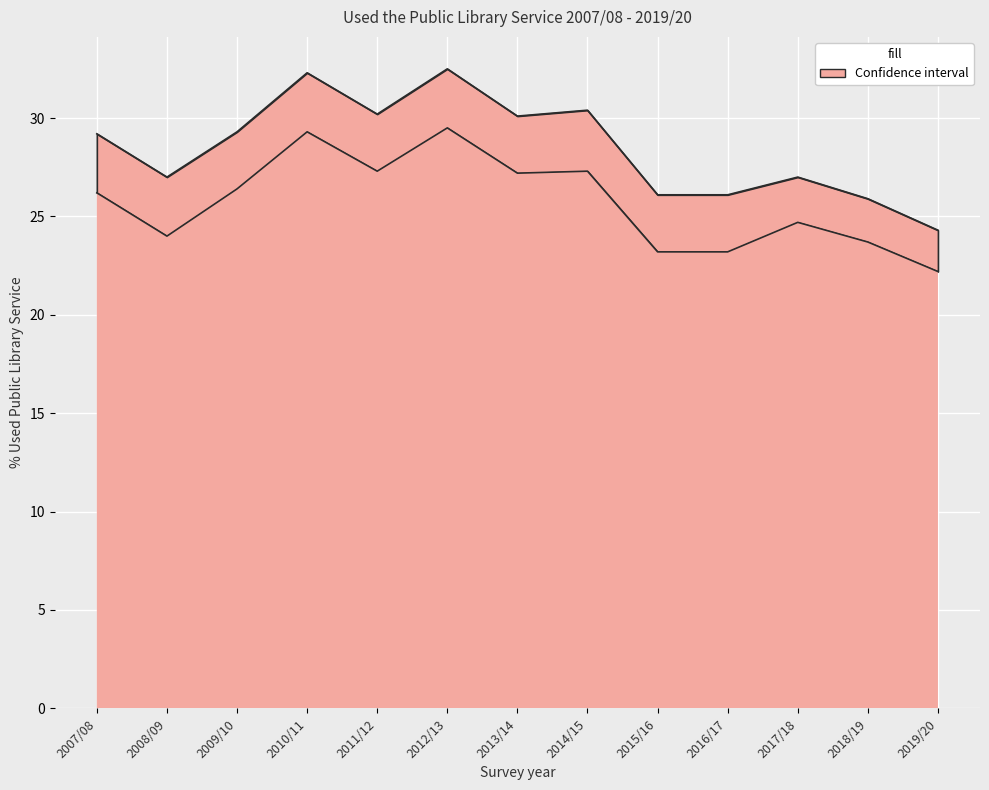

Where is lower limit nearest to the value 25?

2017/18